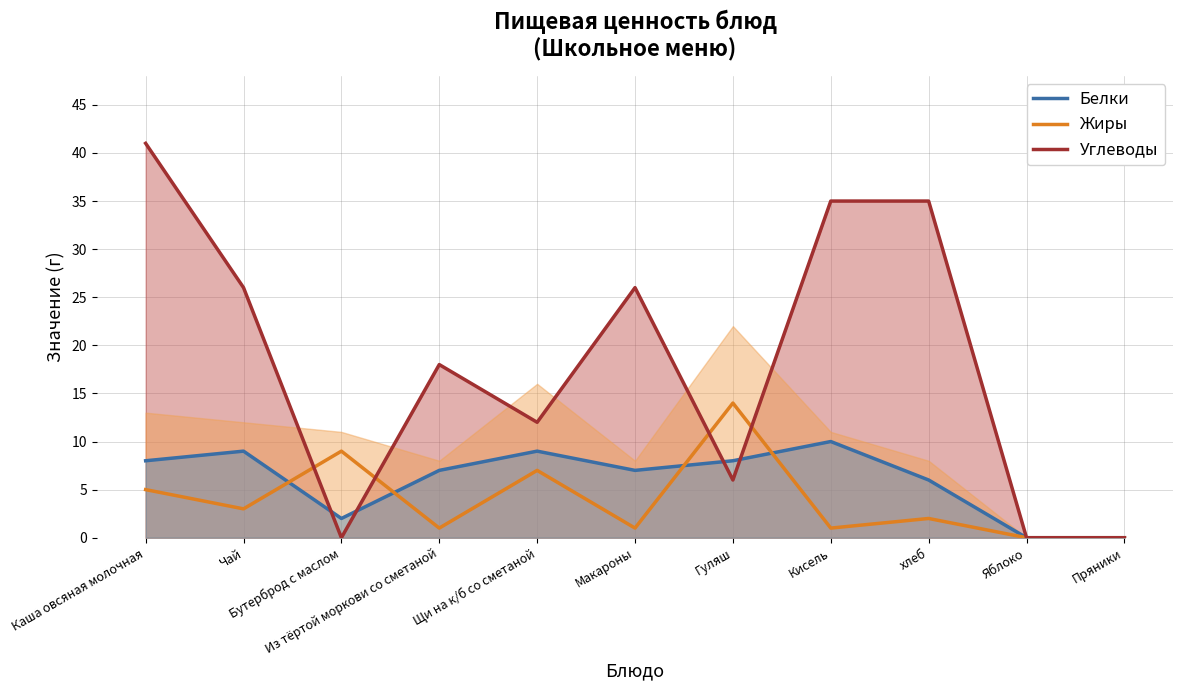

In Углеводы, how many points are lower than both neighbors (excluding endpoints)?

3